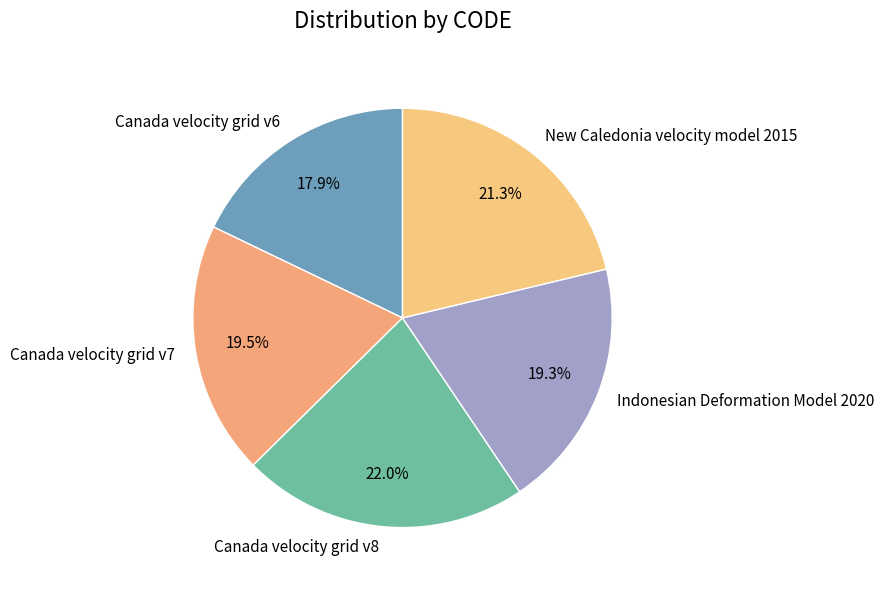

Is it true that Indonesian Deformation Model 2020 is 25% of the pie?

False